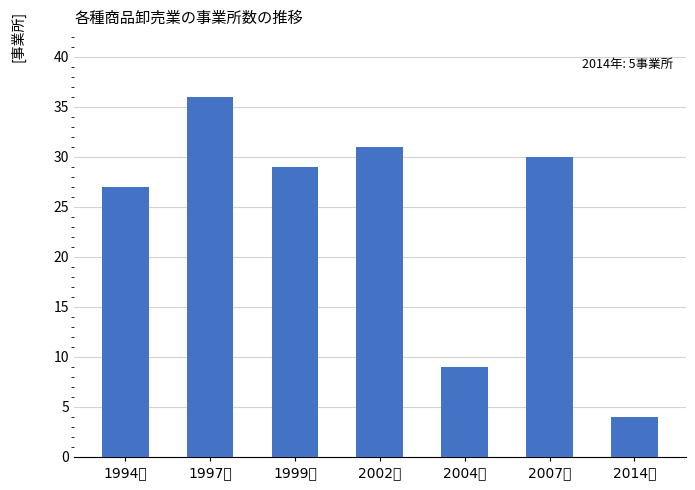

Which has a higher value, 2002年 or 1999年?

2002年